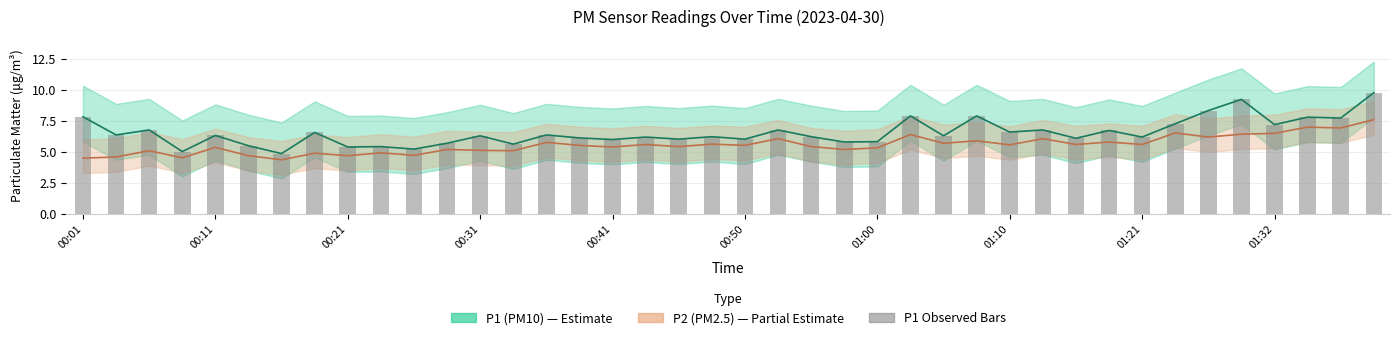

How many bars are there in total?

40